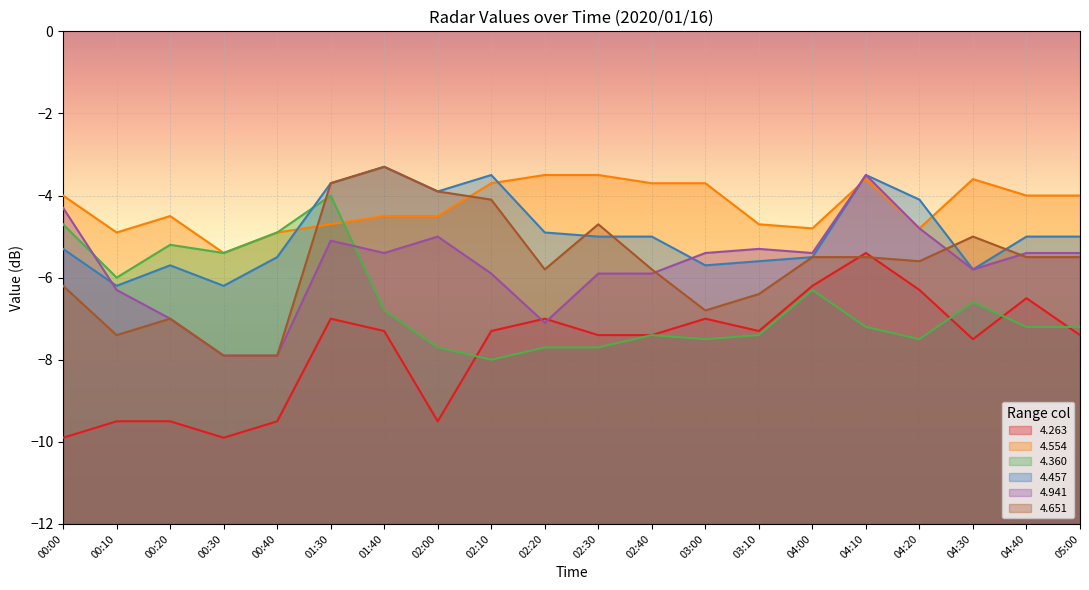

What is the total value across all series at 02:40?

-35.2